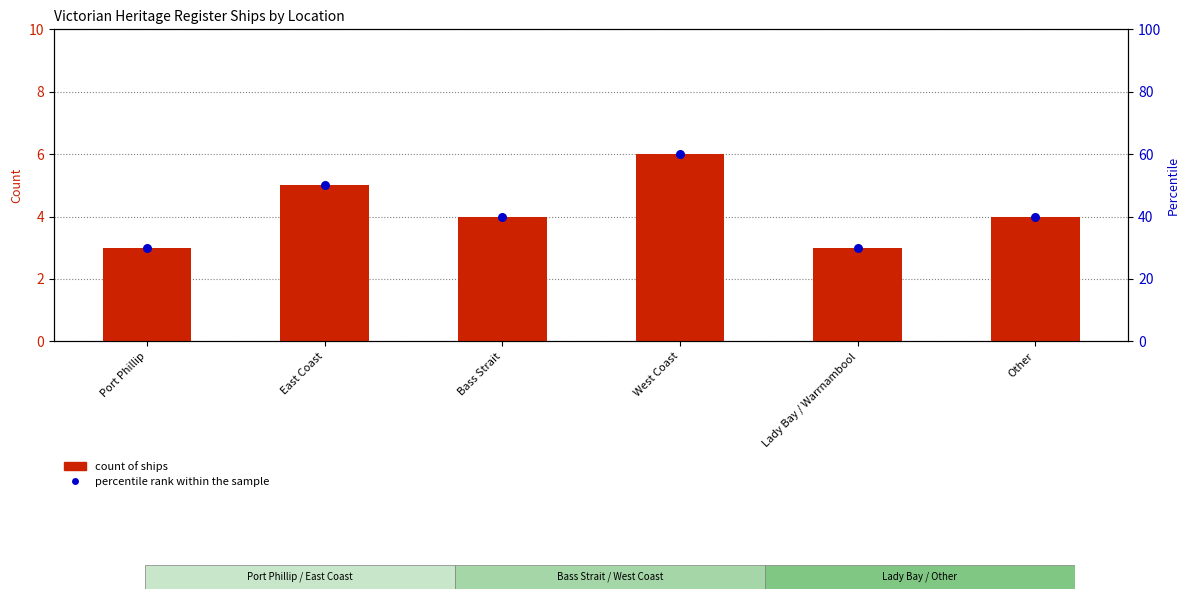

Which series has the largest total across all categories?

percentile rank within the sample